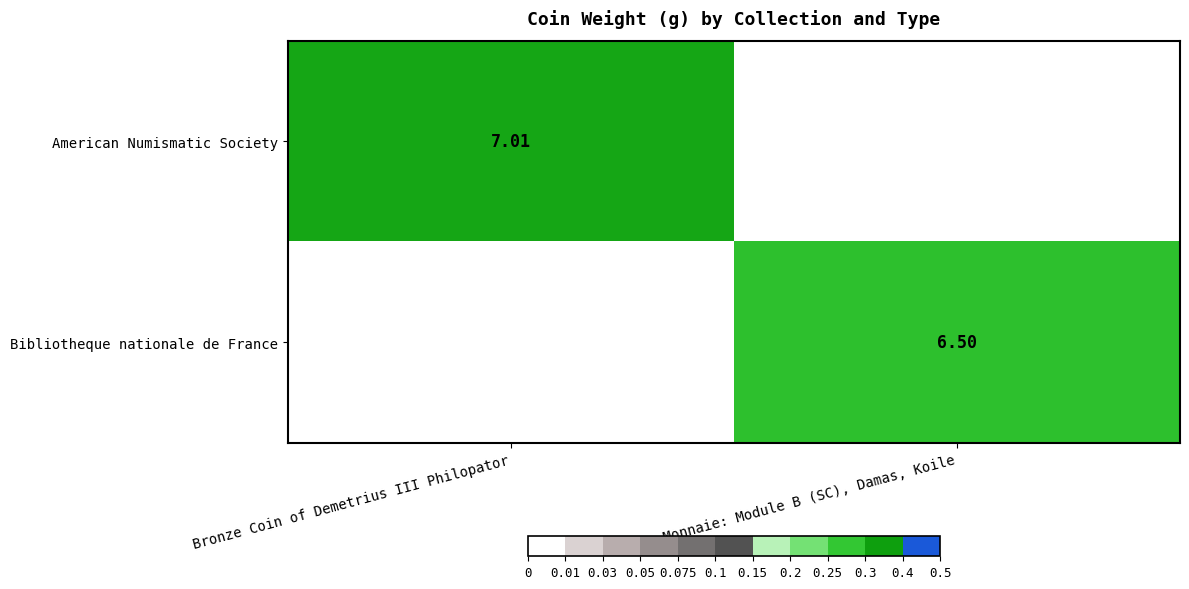

Is the value of American Numismatic Society at Bronze Coin of Demetrius III Philopator greater than the value of Bibliotheque nationale de France at Monnaie: Module B (SC), Damas, Koile?

Yes